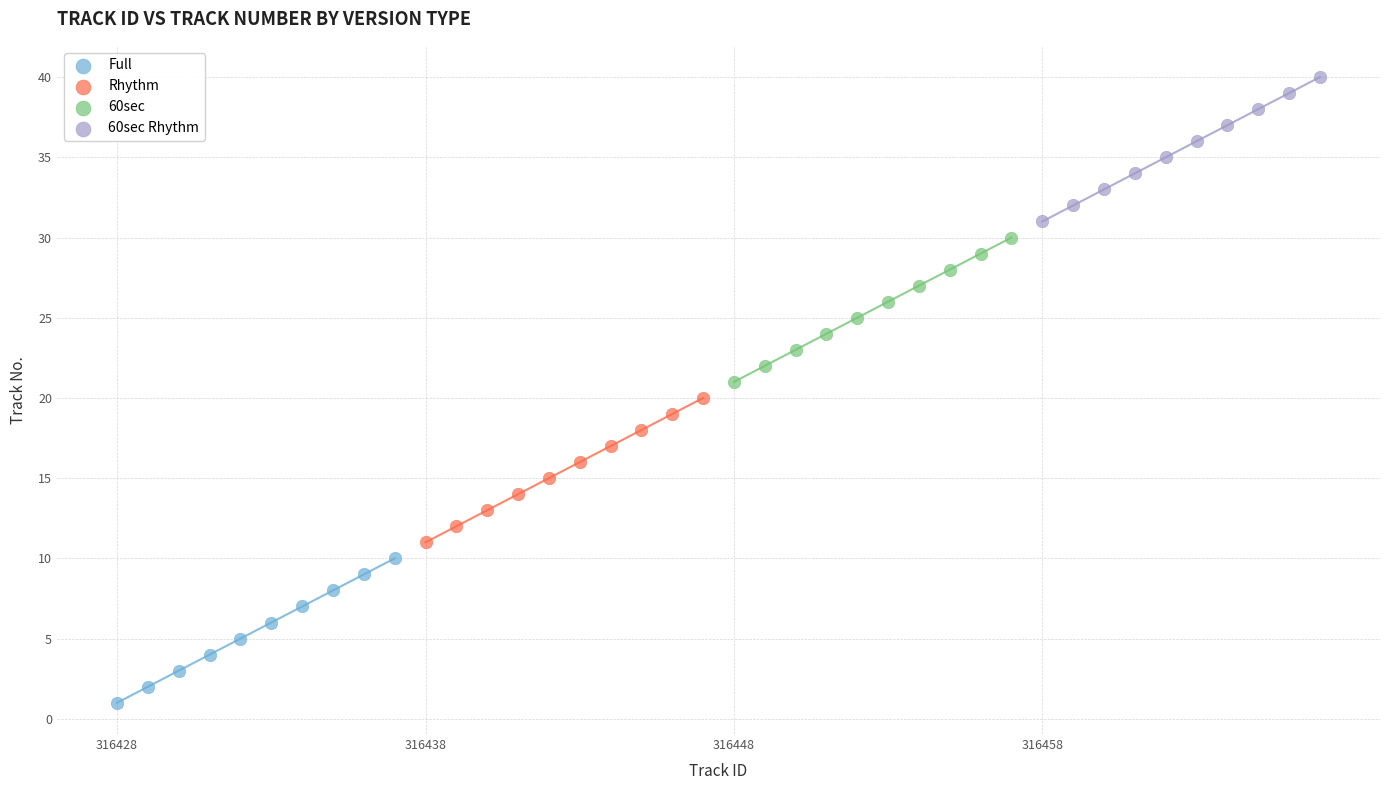

Which series reaches the maximum Y coordinate?

60sec Rhythm